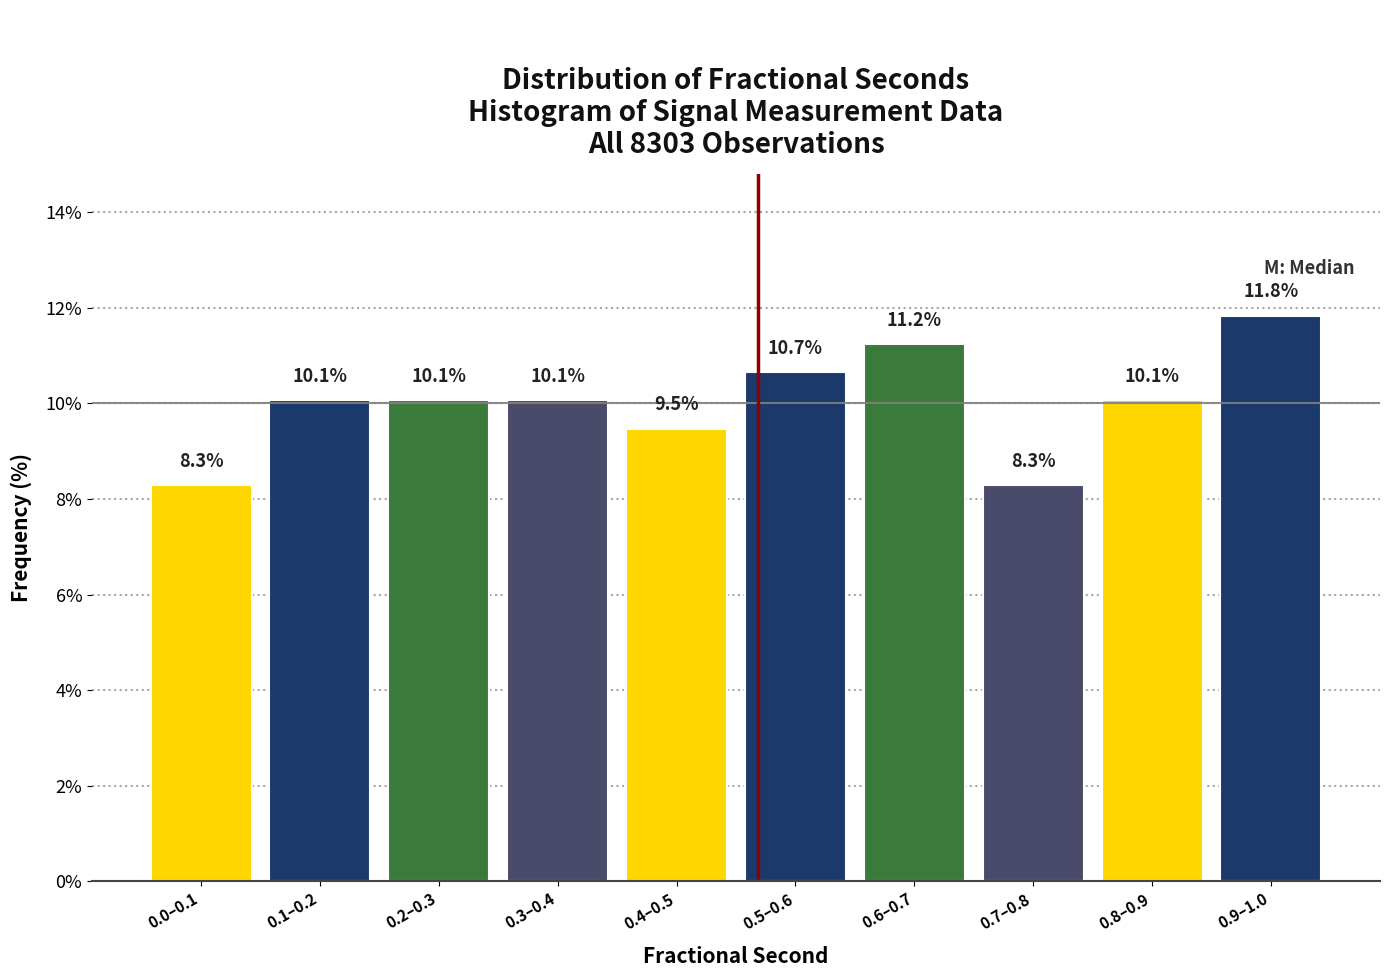

Reading left to right, transcribe all the data shown in this chart.

8.3	10.1	10.1	10.1	9.5	10.7	11.2	8.3	10.1	11.8